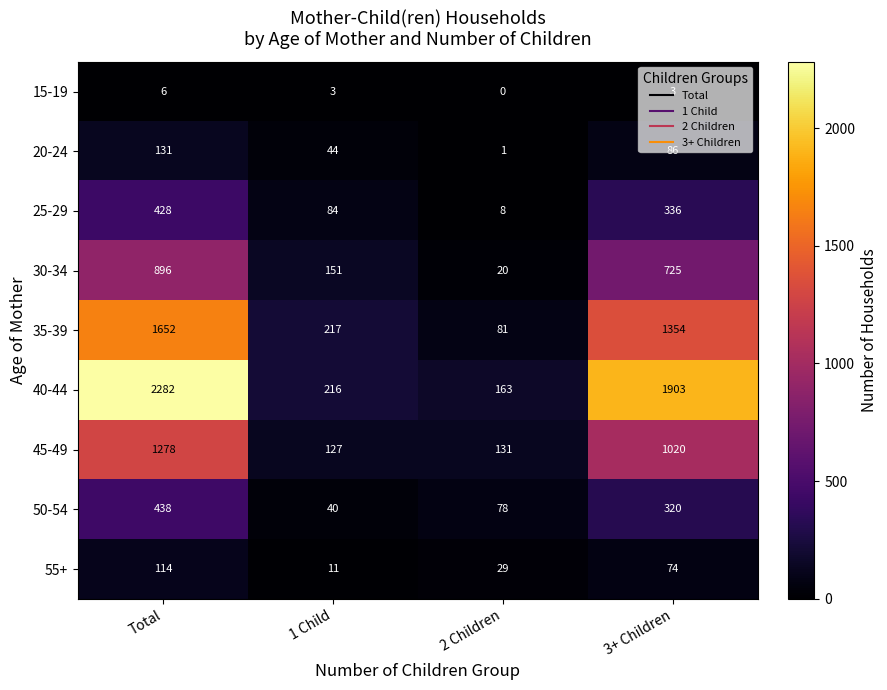

Which series changed the most between 1 Child and 2 Children?

35-39